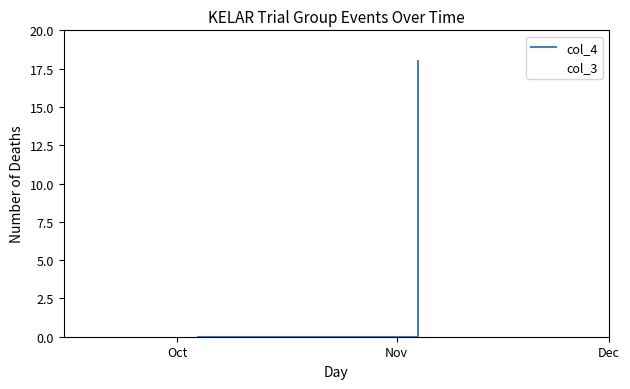

What is the value of the col_4 point at the 2nd from the left?

18